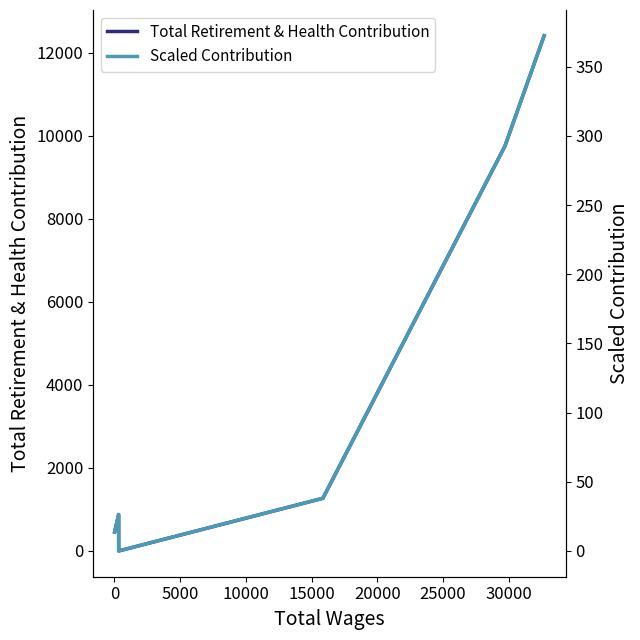

Rank the series by their average value, from highest to lowest.

Total Retirement & Health Contribution, Scaled Contribution